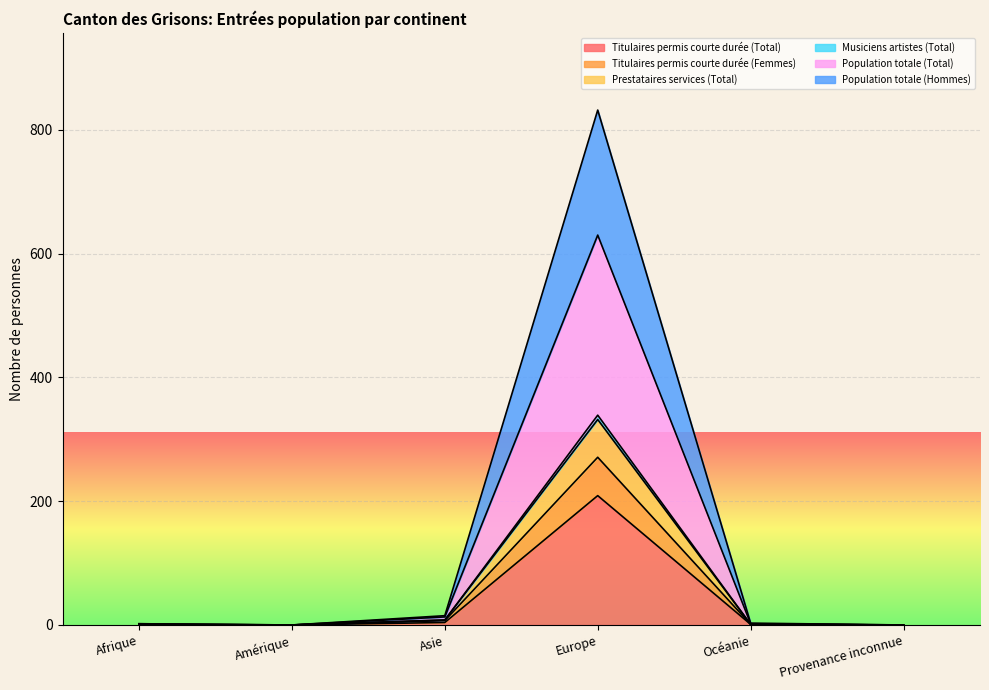

Which has a higher value, Afrique or Amérique?

Afrique